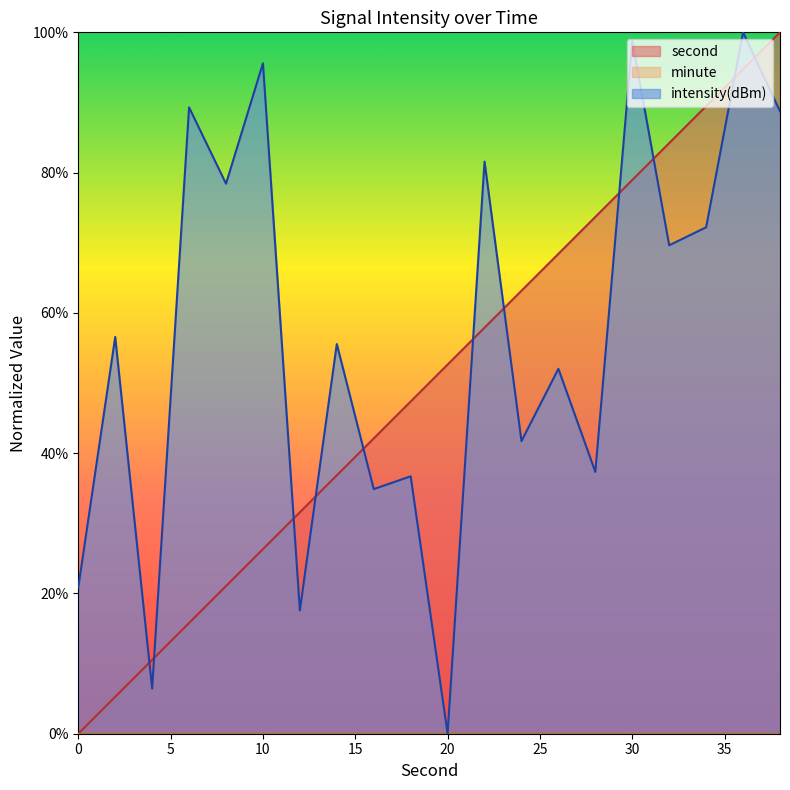

Reading left to right, what are all the values shown in this chart?

second: 0.0	5.3	10.5	15.8	21.1	26.3	31.6	36.8	42.1	47.4	52.6	57.9	63.2	68.4	73.7	78.9	84.2	89.5	94.7	100.0
intensity(dBm): 20.8	56.6	6.4	89.3	78.4	95.6	17.6	55.6	34.9	36.7	0.0	81.6	41.7	52.0	37.3	98.8	69.6	72.2	100.0	88.7